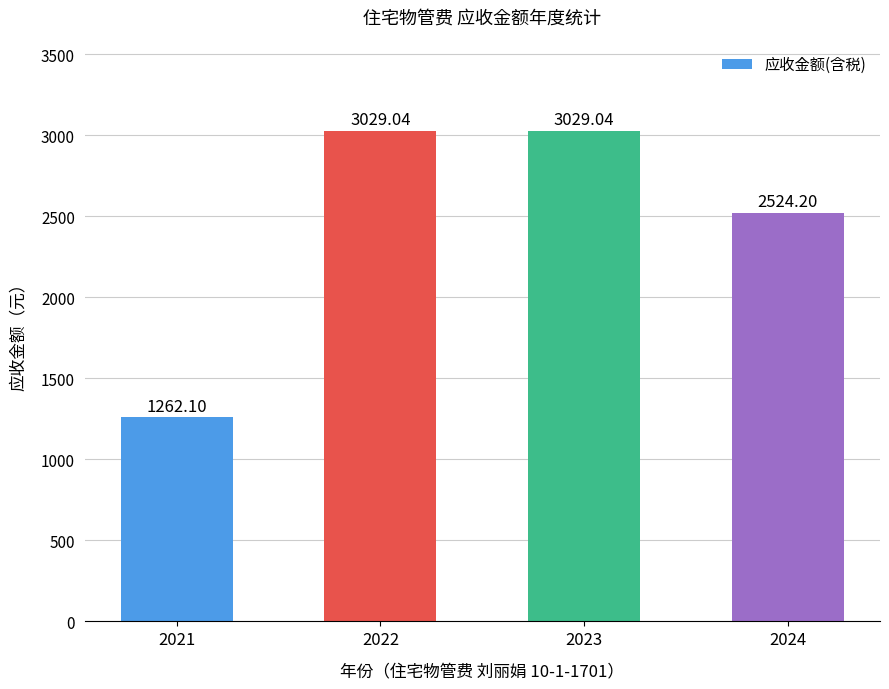

The value at 2024 is 3387.2. True or false?

False